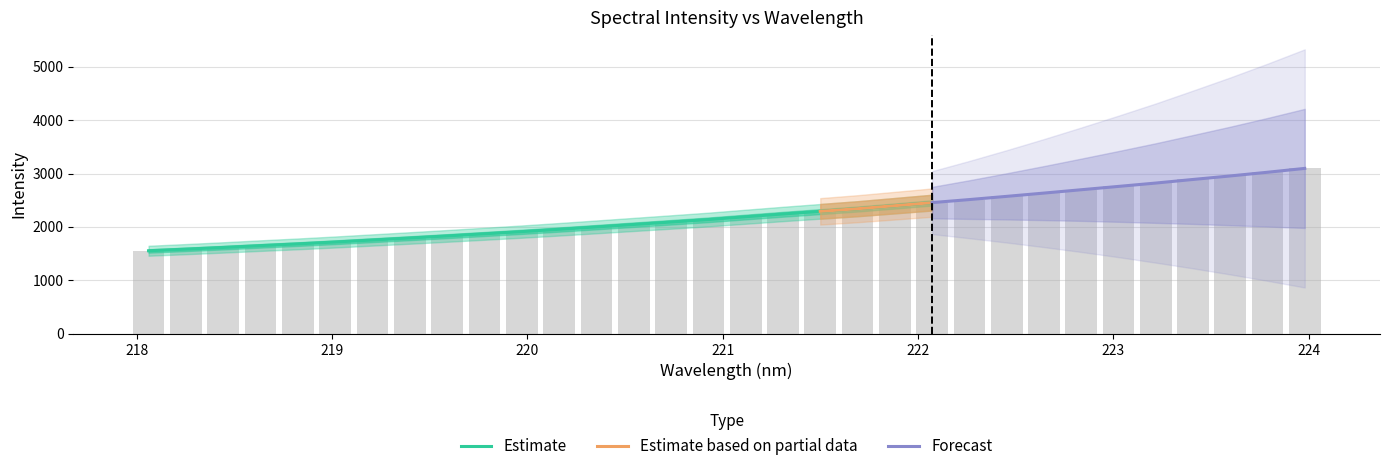

Rank the categories by value from highest to lowest.

223.9802, 223.7895, 223.5987, 223.408, 223.2172, 223.0264, 222.8355, 222.6447, 222.4538, 222.263, 222.0721, 221.8812, 221.6902, 221.4993, 221.3083, 221.1174, 220.9264, 220.7354, 220.5444, 220.3533, 220.1623, 219.9712, 219.7801, 219.589, 219.3979, 219.2067, 219.0156, 218.8244, 218.6332, 218.442, 218.2508, 218.0596